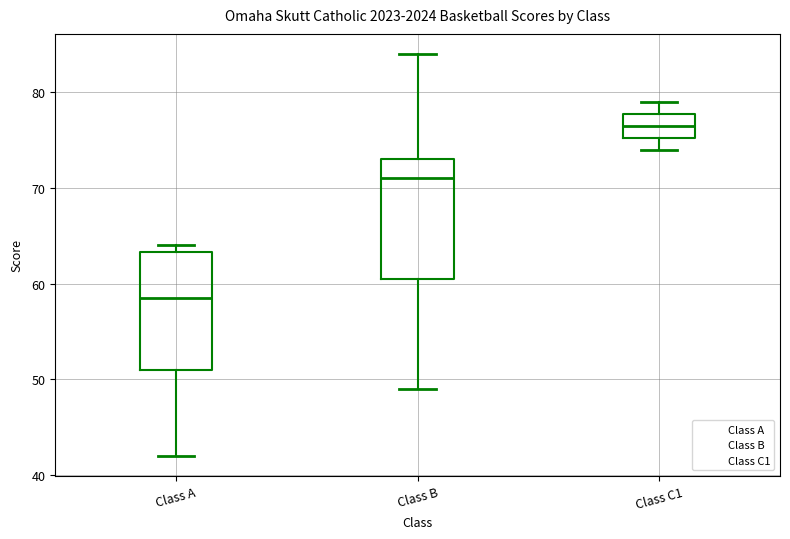

Where does the median line of the box for Class A sit on the y-axis? The values are not printed on the chart, so give them approximately, as read against the axis.

59